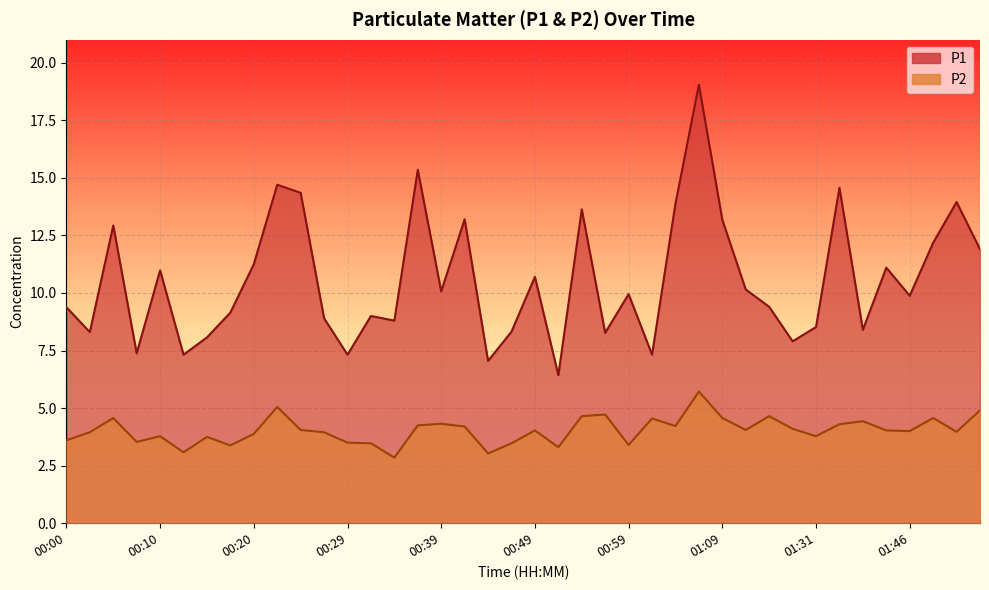

True or false: P1 and P2 intersect in this chart.

False